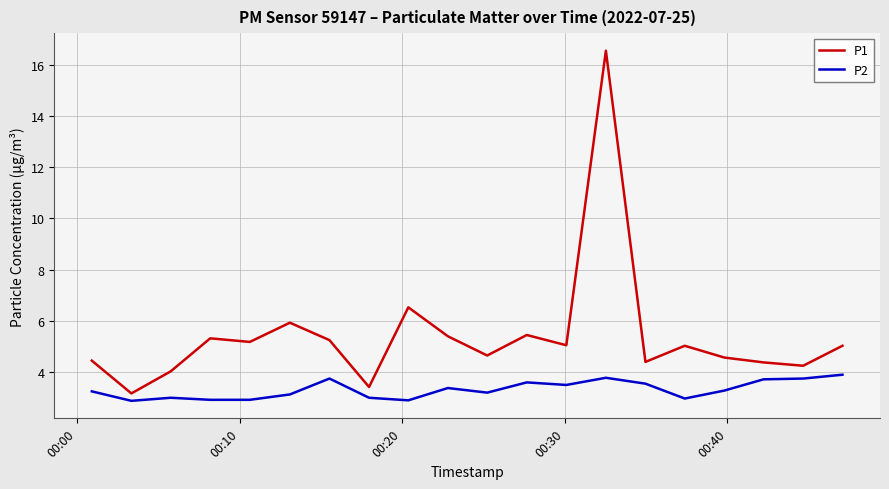

What is the minimum value for P2?

2.9